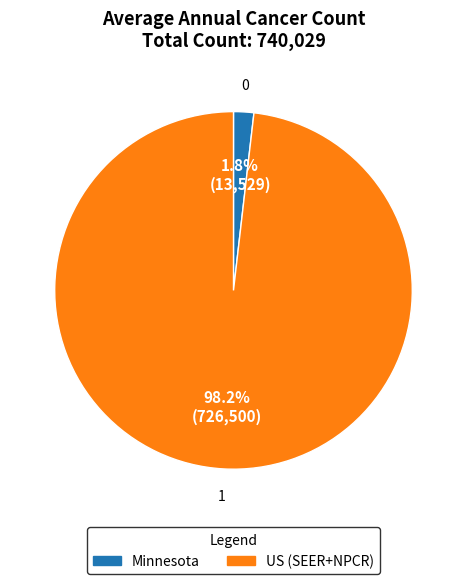

Which category accounts for the majority?

US (SEER+NPCR)